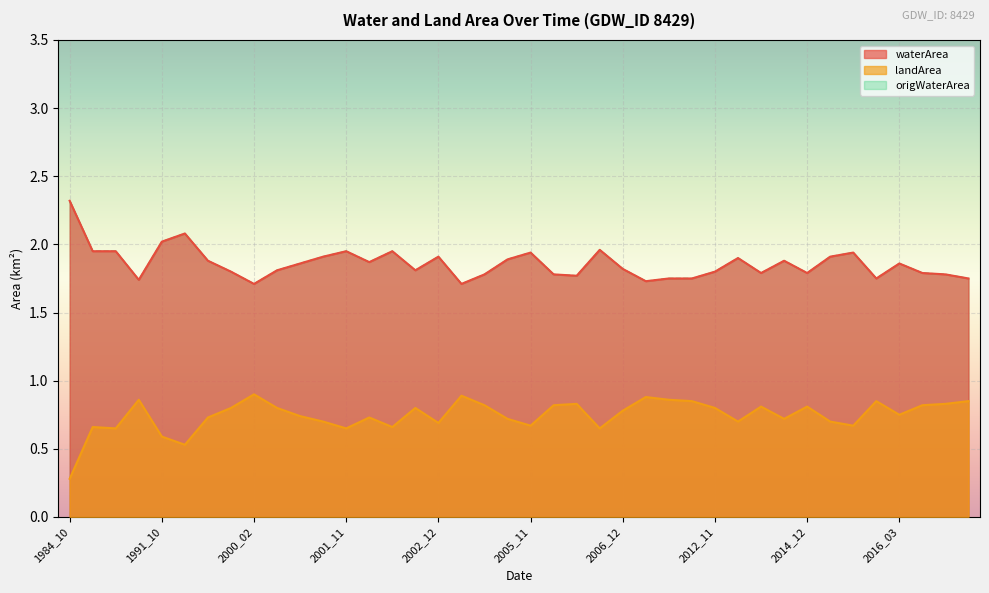

Between 1986_01 and 2006_12, which series saw the biggest shift?

waterArea